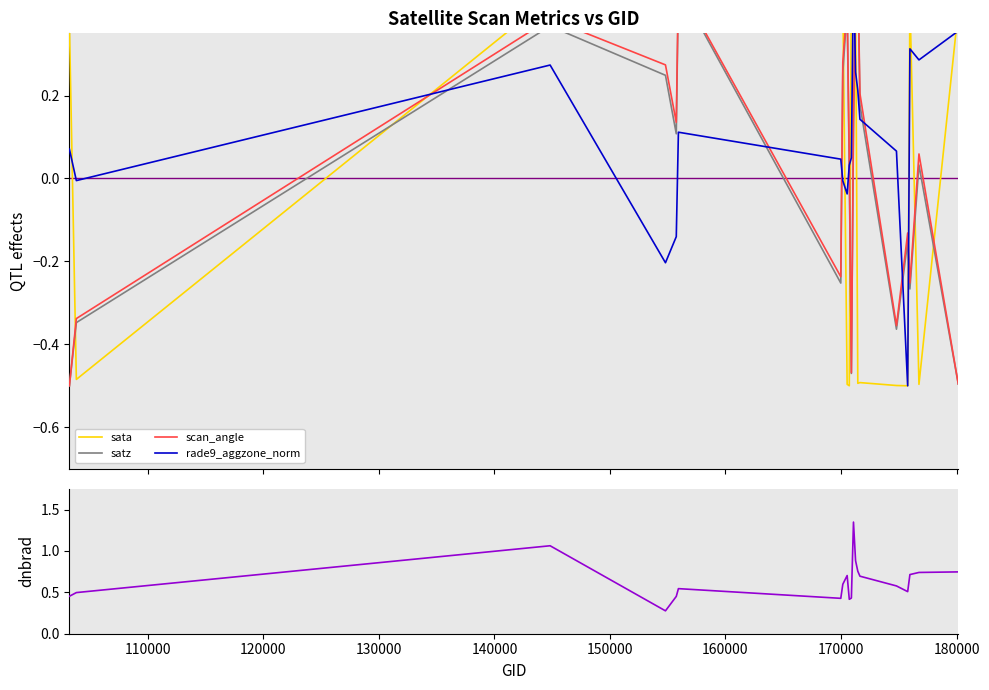

Count the number of data series in this chart.

5